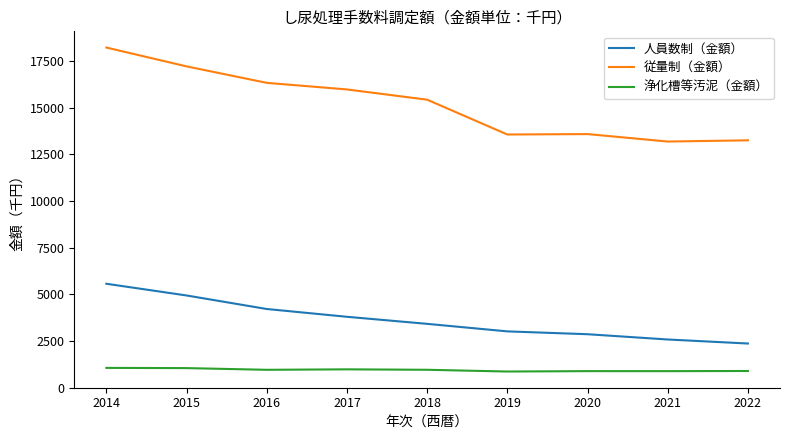

In 従量制（金額）, how many points are higher than both neighbors (excluding endpoints)?

1